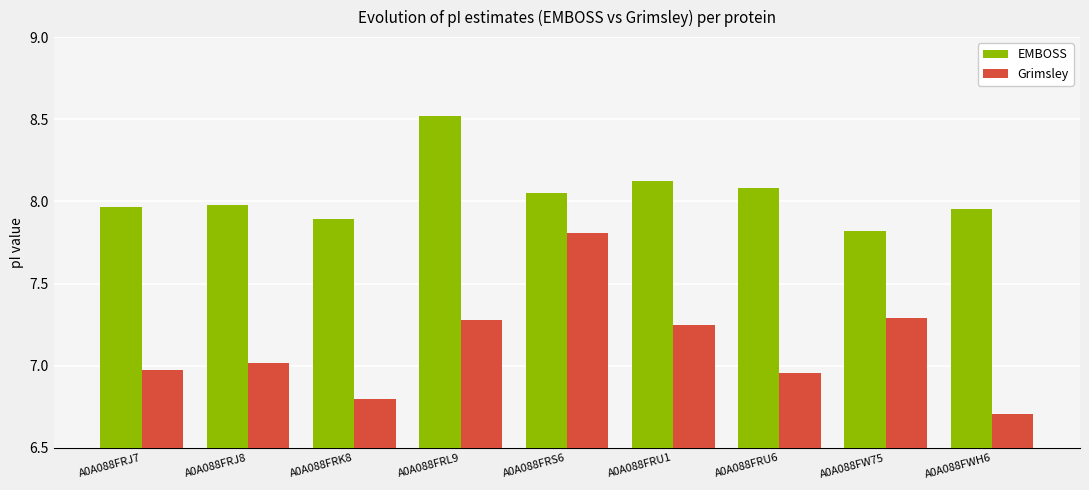

At which label does EMBOSS reach its peak?

A0A088FRL9